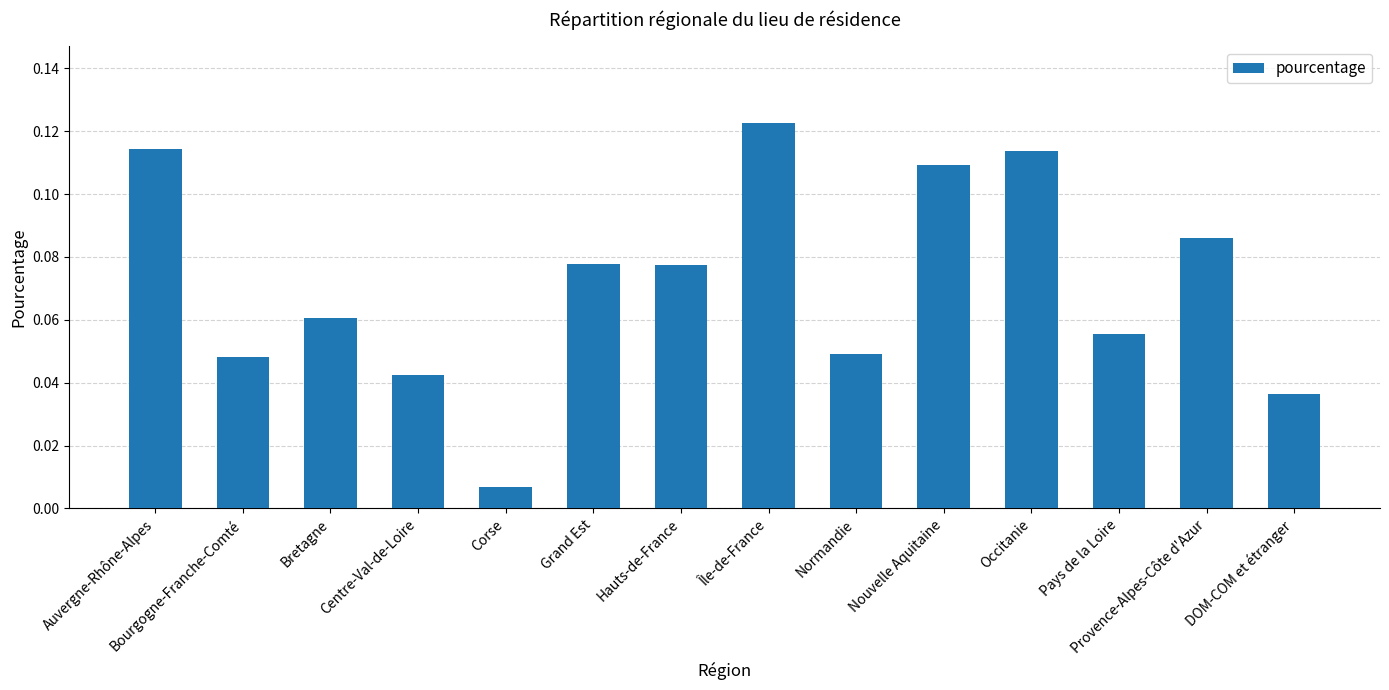

What is the label of the 9th bar from the left?

Normandie